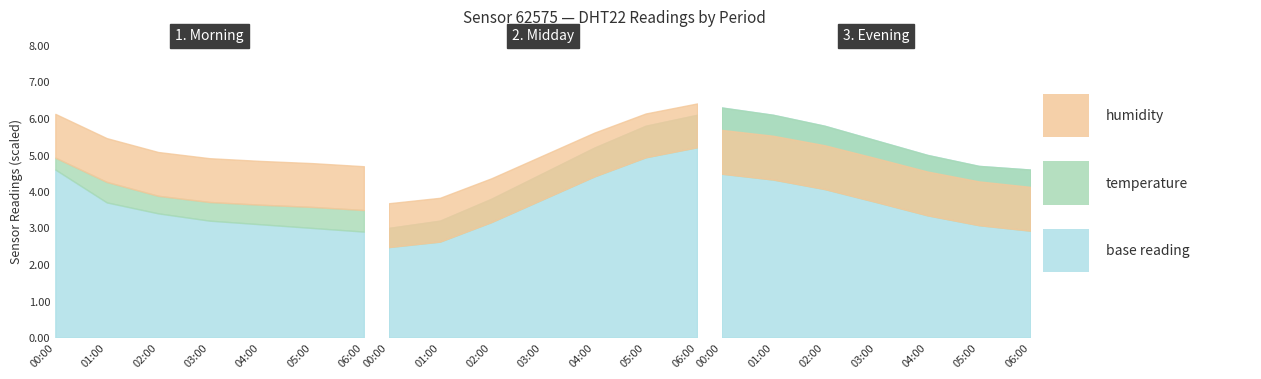

True or false: humidity and temperature intersect in this chart.

False